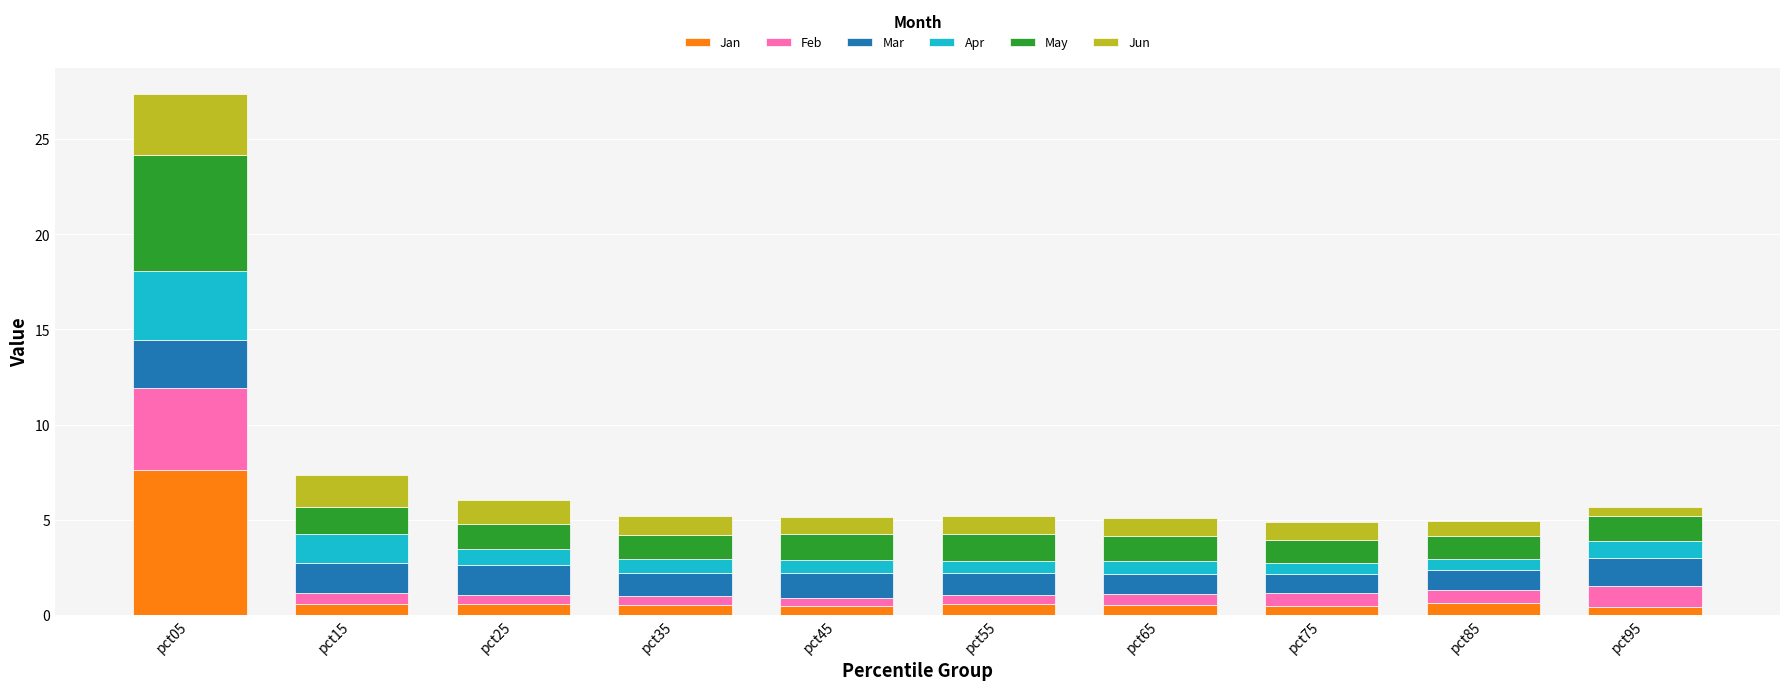

What is the highest value of the Jan series?

7.6